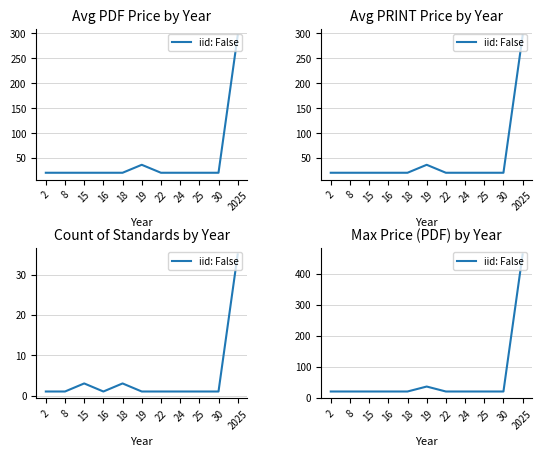

What is the value of the 3rd point from the left?

20